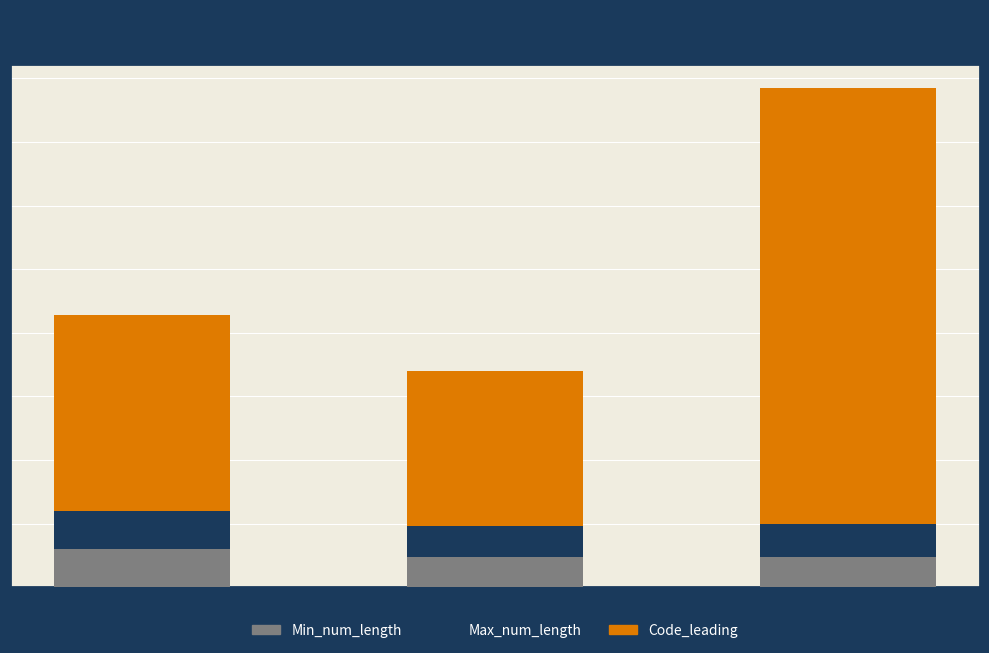

Which series changed the most between BE and CZ?

Code_leading